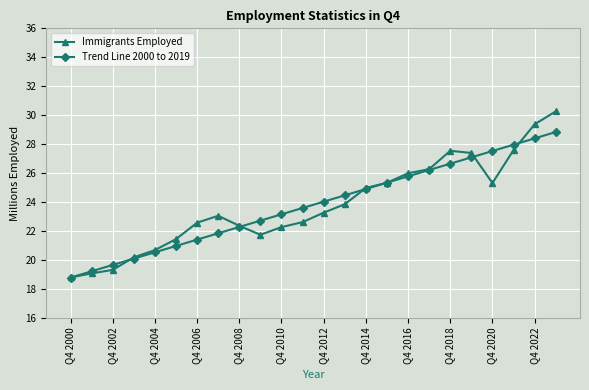

What is the greatest value displayed?

30.3